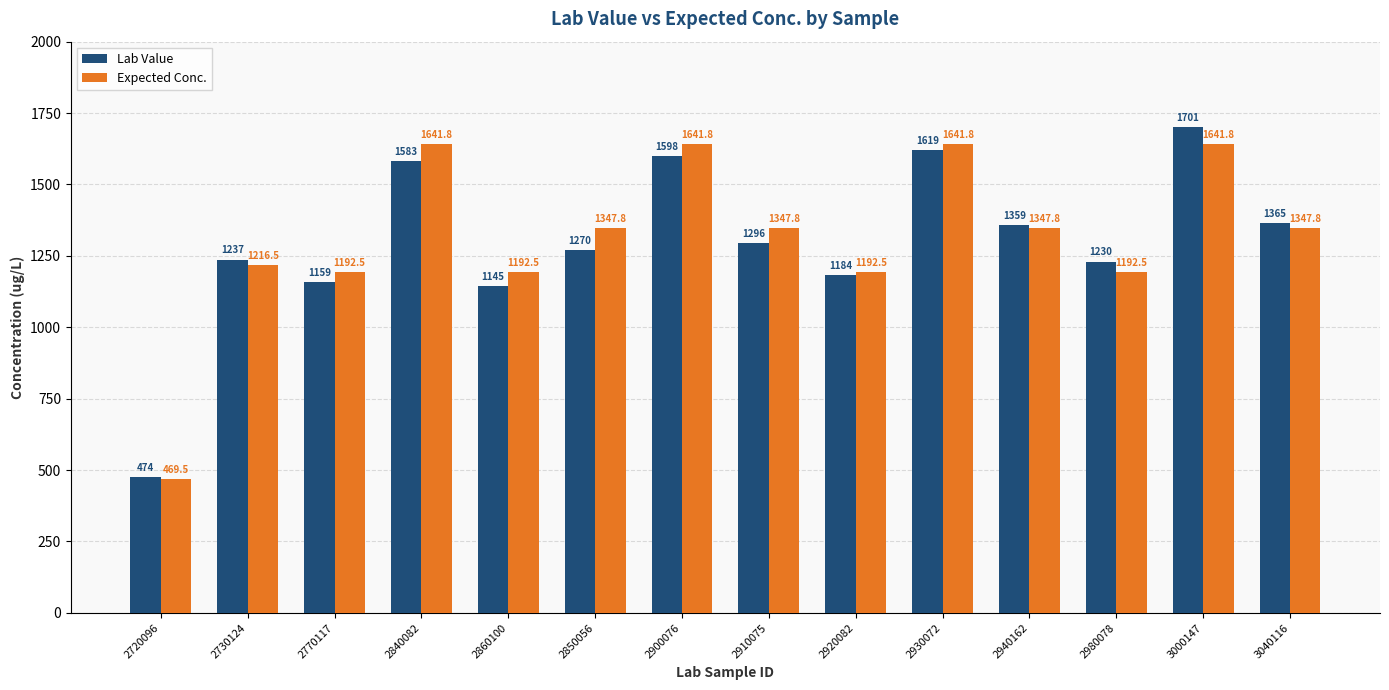

True or false: Lab Value has a value of 1296.0 at 2910075.

True